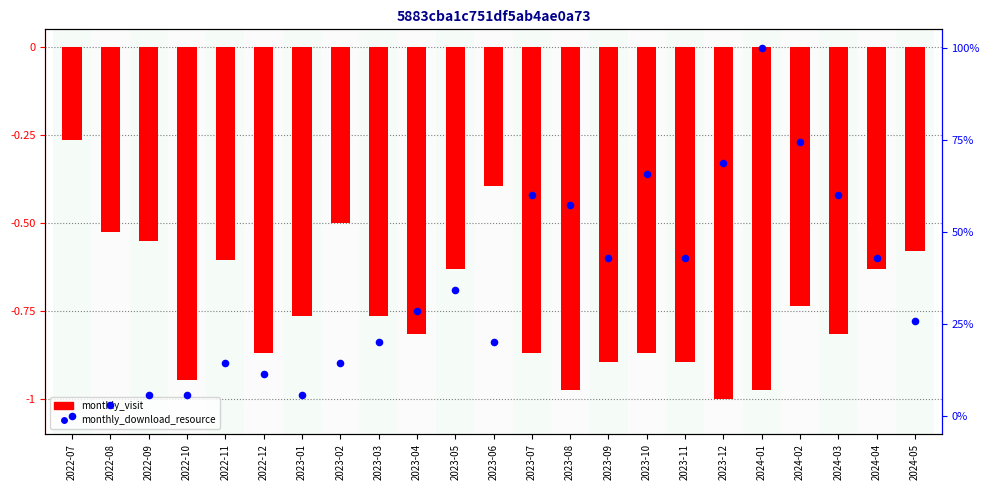

What is the total value across all series at 2022-09?

5.2